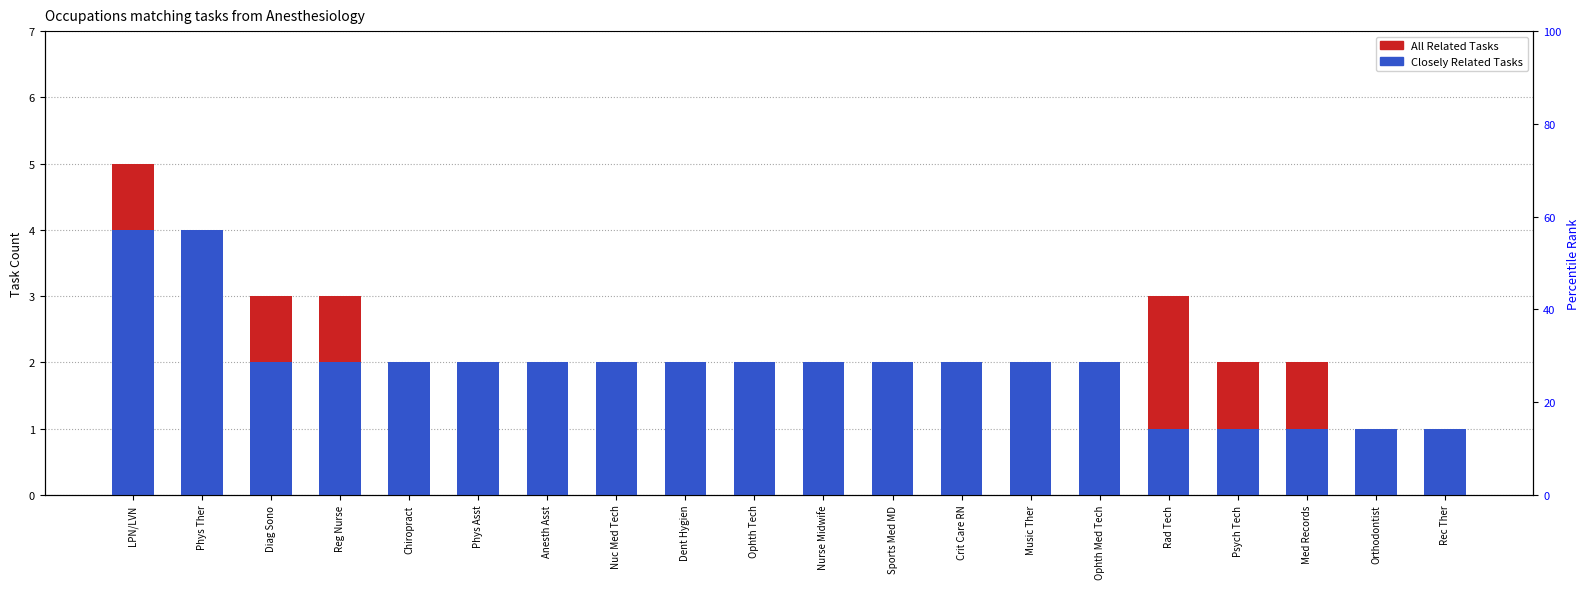

What is the average value of the All Related Tasks series?

2